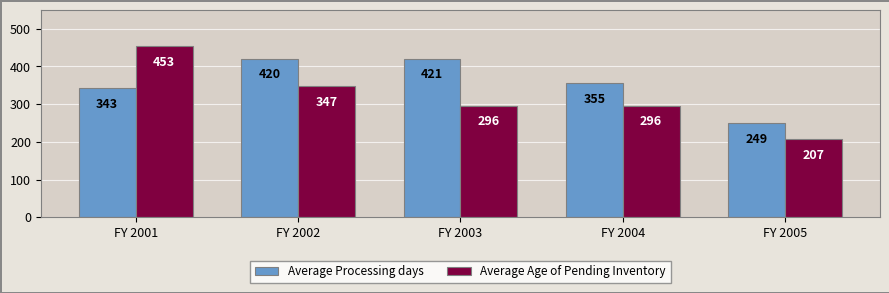

Which series has the widest spread of values?

Average Age of Pending Inventory